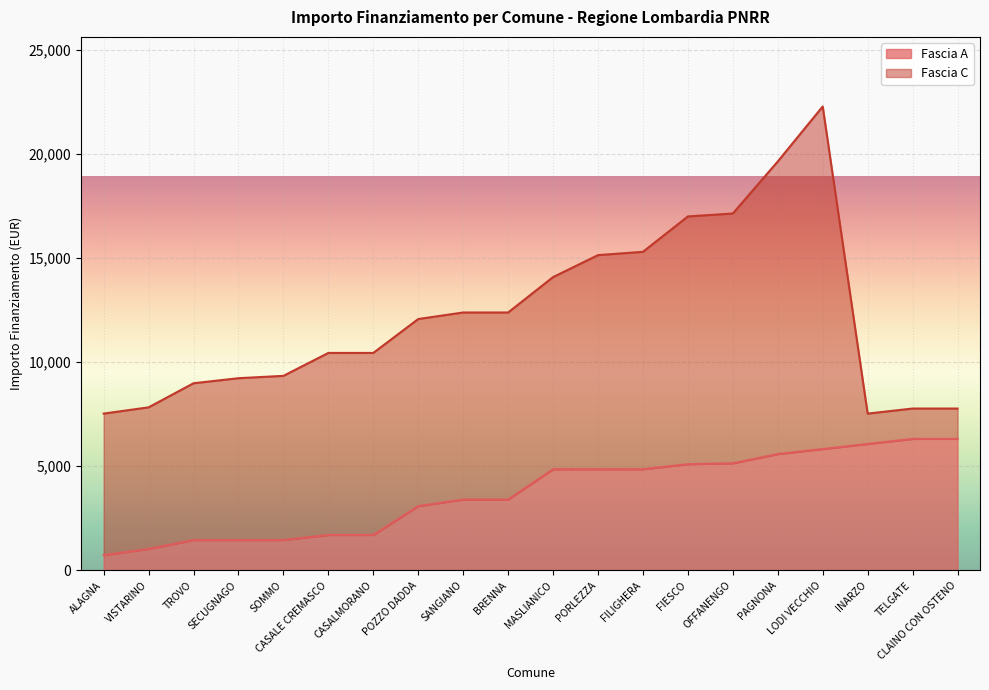

Which label corresponds to the smallest value in the chart?

ALAGNA